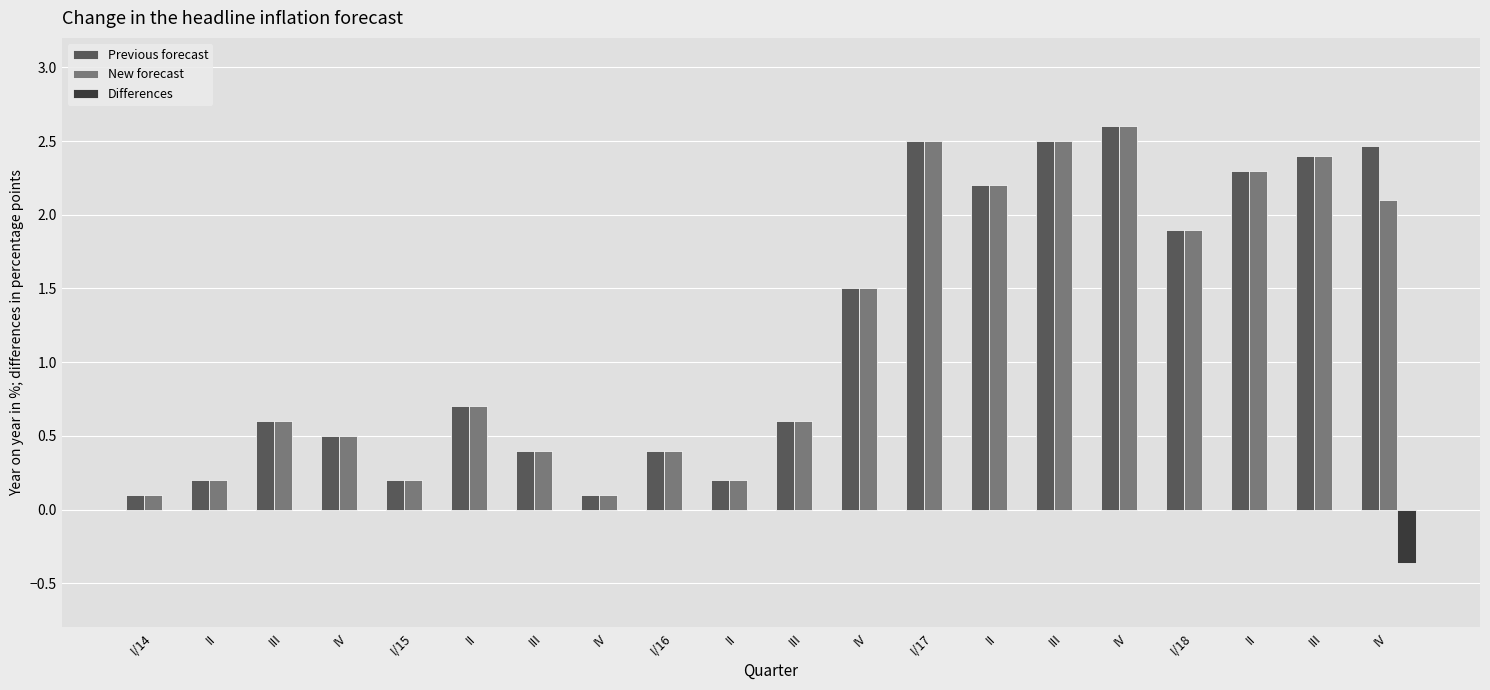

Count the number of categories in the chart.

20